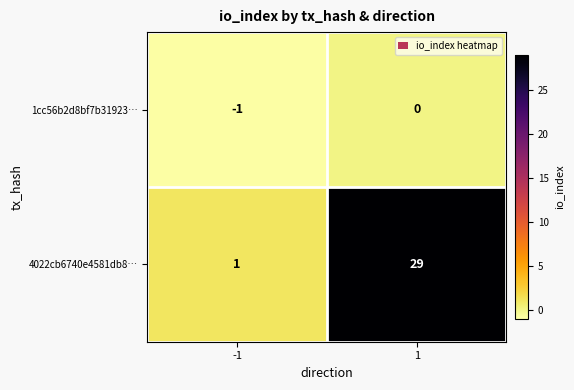

Which series has the largest total across all categories?

4022cb6740e4581db8…